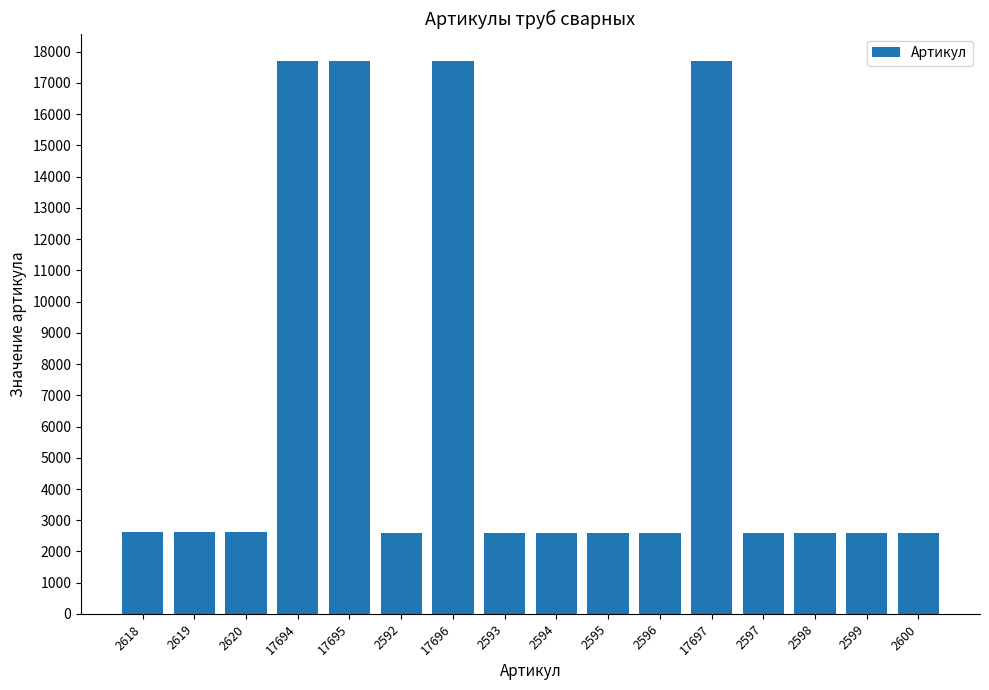

The chart shows a value of 25540 at 17696. True or false?

False